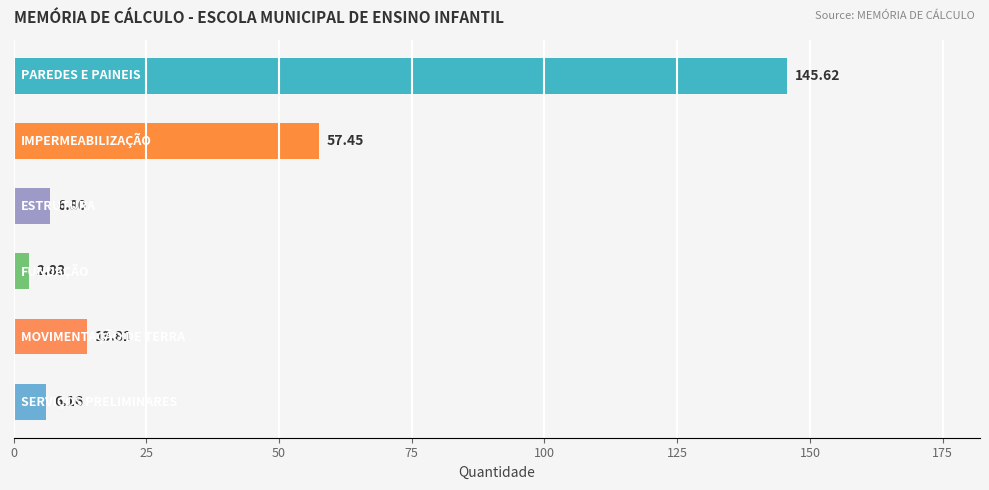

How many distinct data groups are displayed?

1